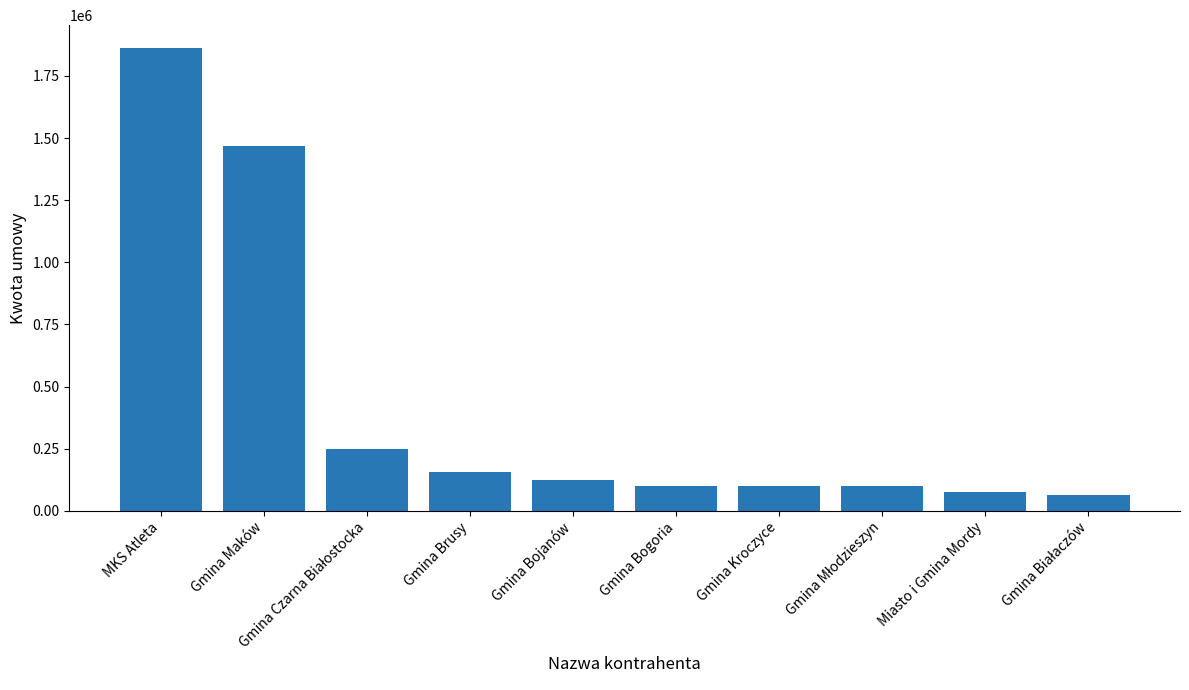

Where is the data nearest to the value 962300?

Gmina Maków